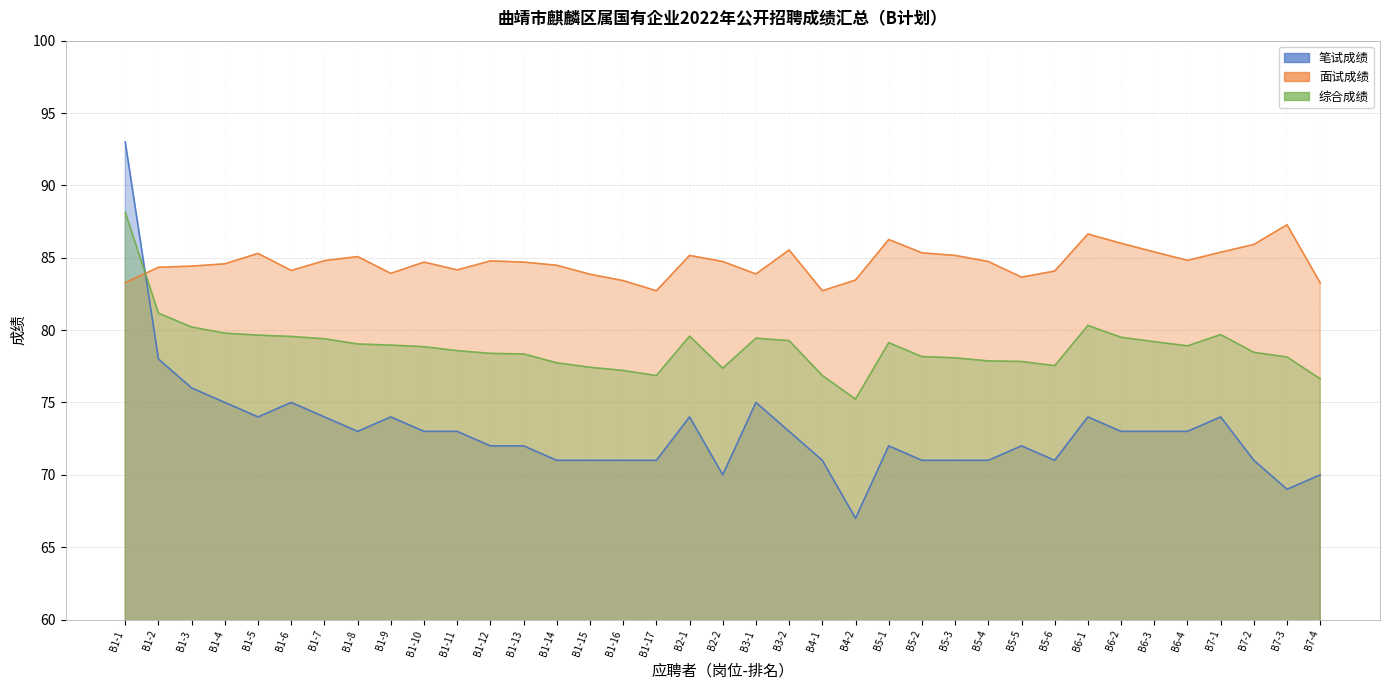

Where does the 笔试成绩 series first go above 73?

B1-1